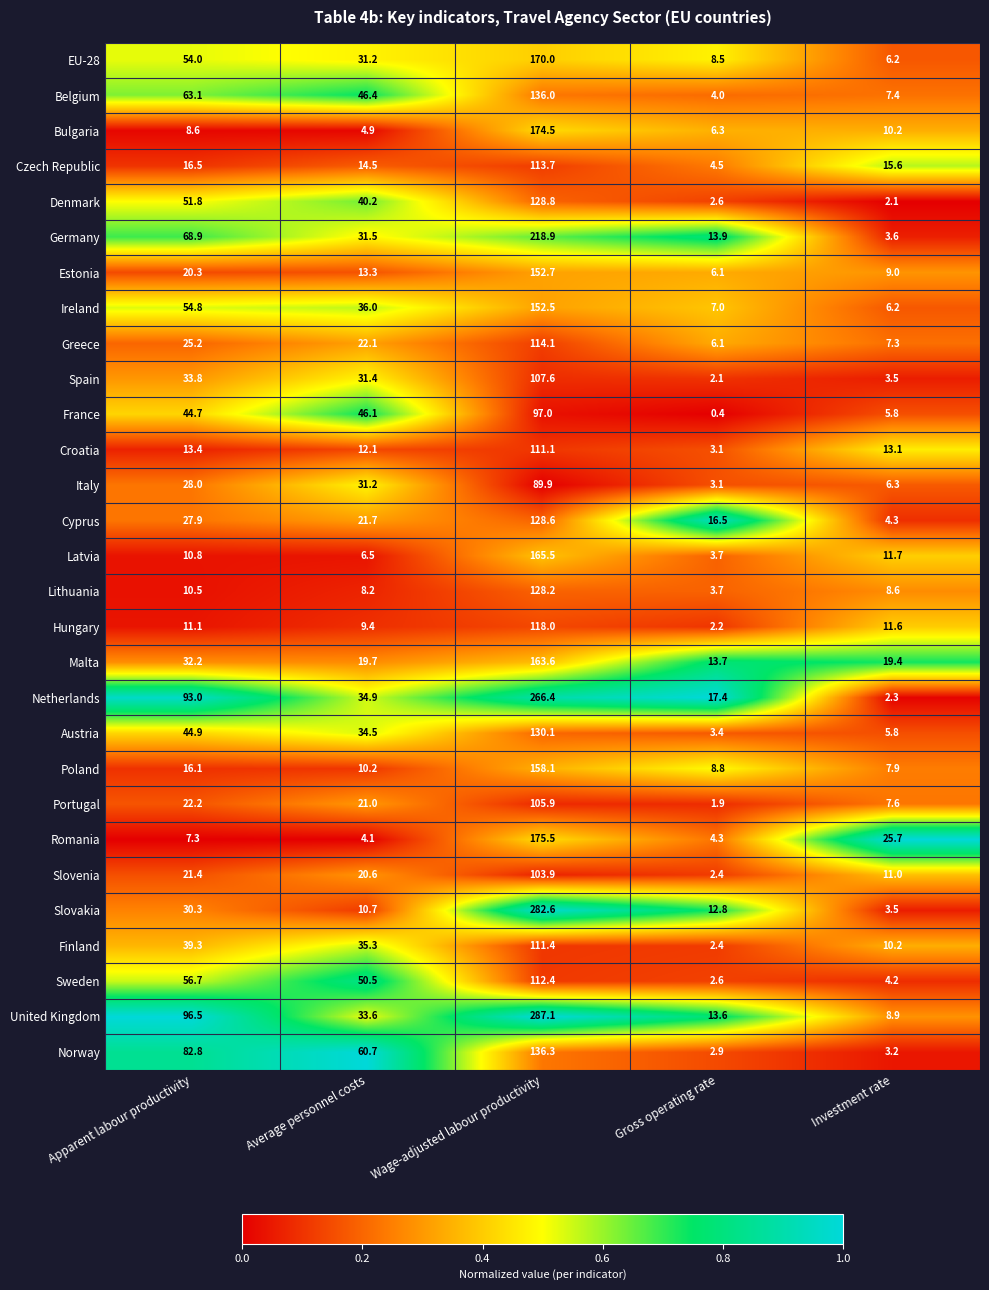

What is the minimum value for Lithuania?

3.7